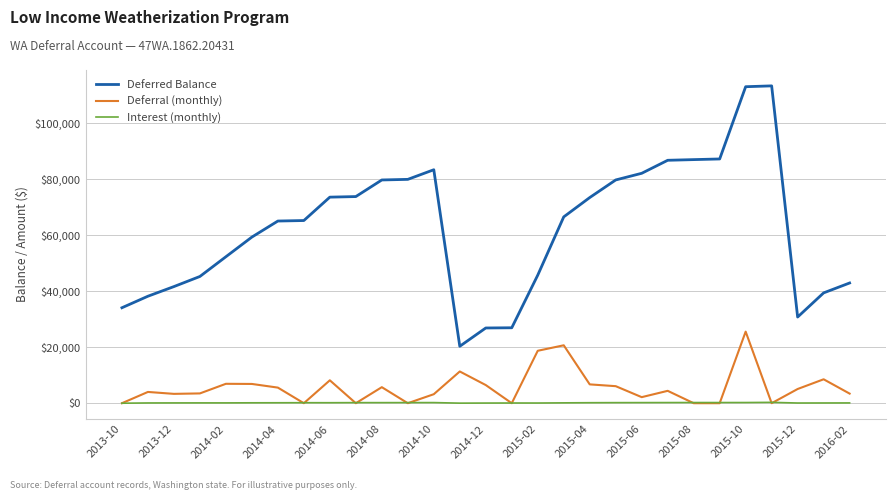

What is the maximum value shown in the chart?

113449.7